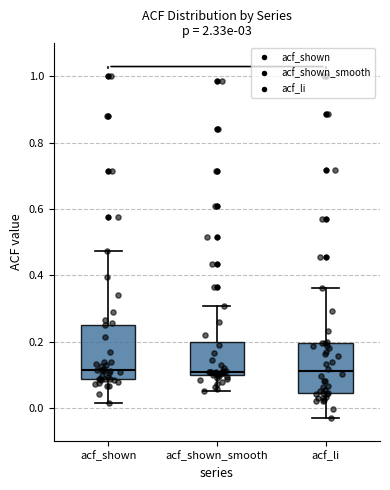

Where is the lower edge of the box for acf_shown on the y-axis? The values are not printed on the chart, so give them approximately, as read against the axis.

0.08